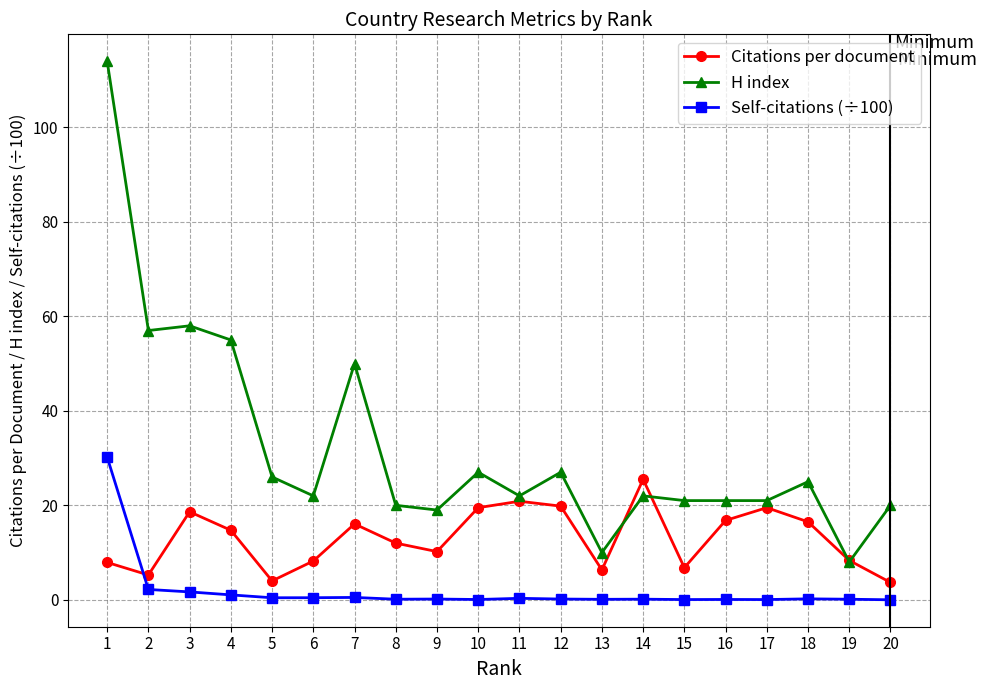

Which series has the widest spread of values?

H index